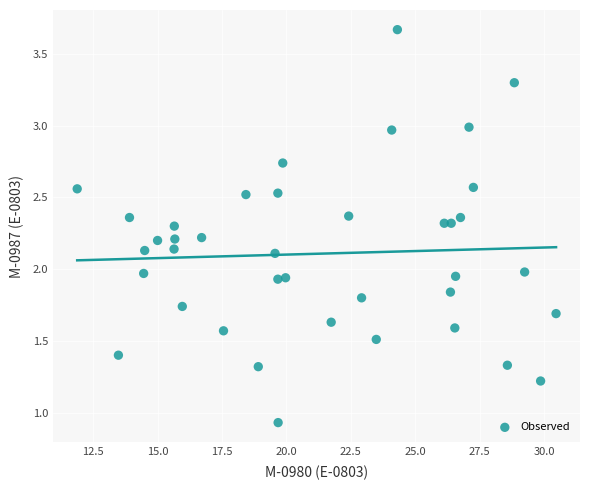

What is the range of X values (max minus min)?

18.6